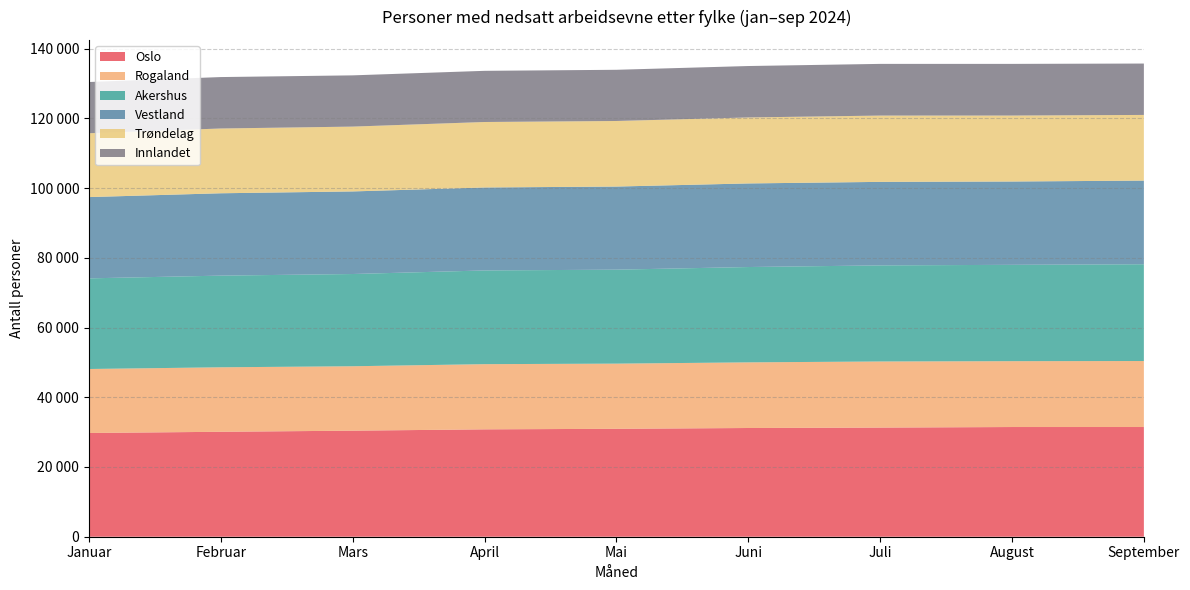

Reading left to right, list all the values displayed in this chart.

Oslo: Januar=29756	Februar=30102	Mars=30419	April=30800	Mai=30957	Juni=31185	Juli=31307	August=31465	September=31468
Rogaland: Januar=18354	Februar=18498	Mars=18479	April=18700	Mai=18692	Juni=18829	Juli=18959	August=18890	September=18932
Akershus: Januar=26002	Februar=26295	Mars=26459	April=26879	Mai=26955	Juni=27347	Juli=27564	August=27637	September=27761
Vestland: Januar=23311	Februar=23622	Mars=23687	April=23798	Mai=23840	Juni=23976	Juli=23956	August=23897	September=23989
Trøndelag: Januar=18313	Februar=18582	Mars=18597	April=18785	Mai=18807	Juni=18927	Juli=19020	August=18924	September=18839
Innlandet: Januar=14693	Februar=14752	Mars=14699	April=14677	Mai=14686	Juni=14753	Juli=14825	August=14819	September=14740